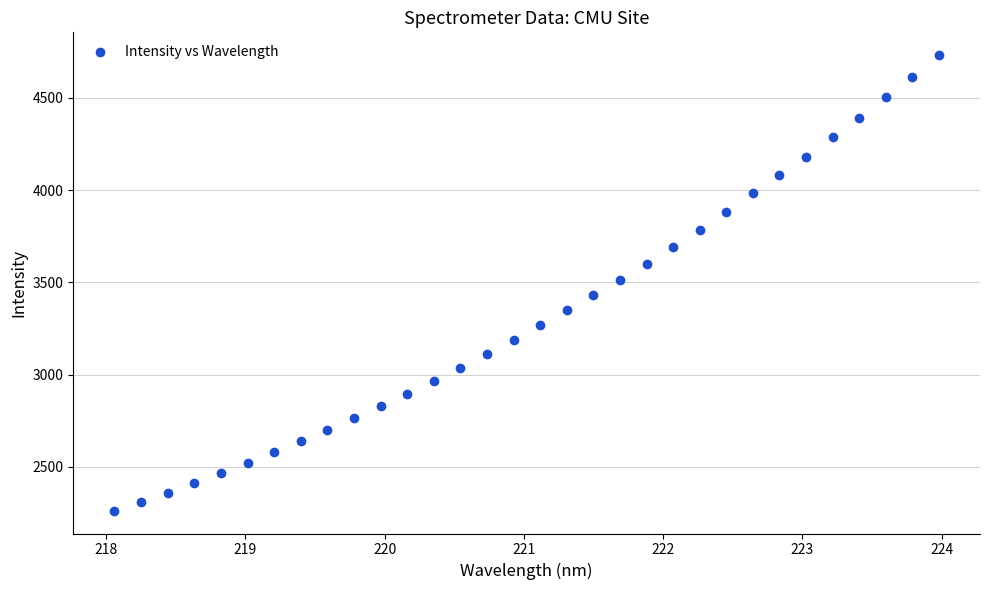

What is the range of X values (max minus min)?

5.9